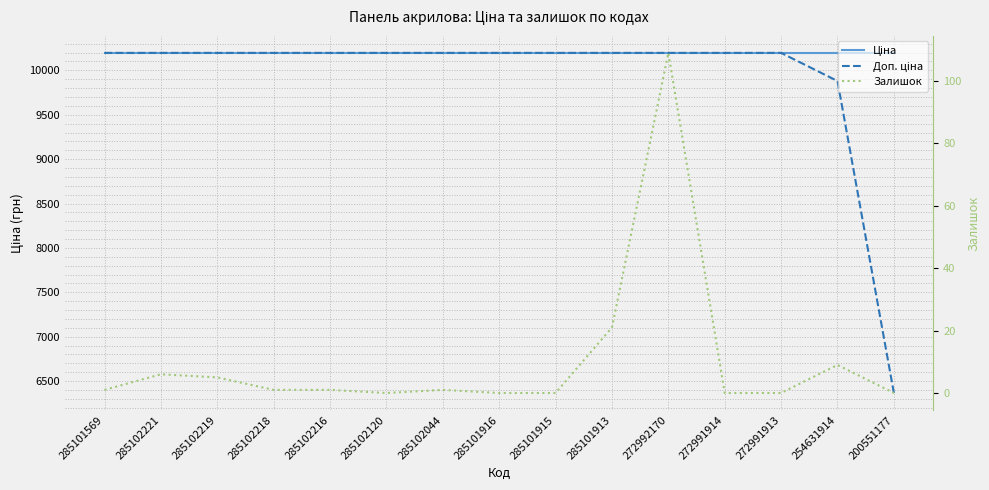

Which category has the highest value across all series?

285101569